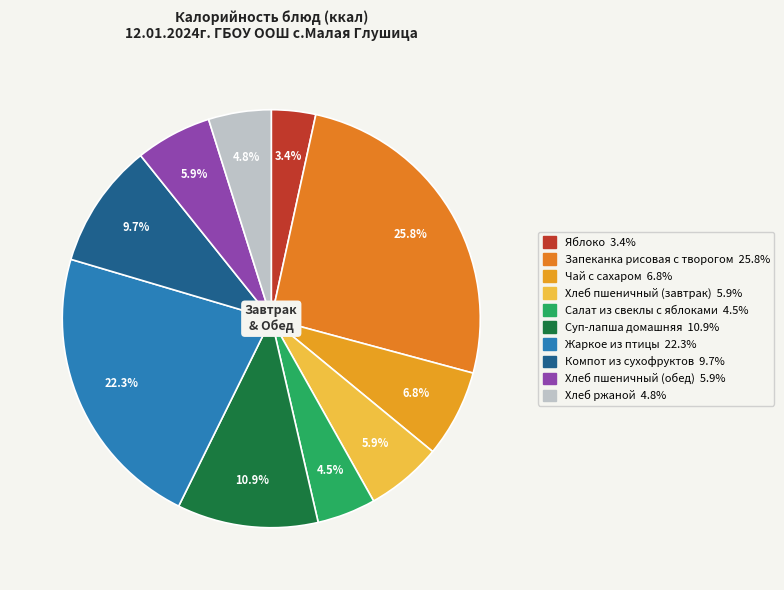

How many slices are in this pie chart?

10